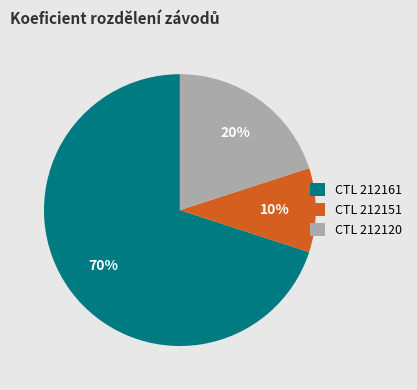

Between CTL 212120 and CTL 212151, which is larger?

CTL 212120